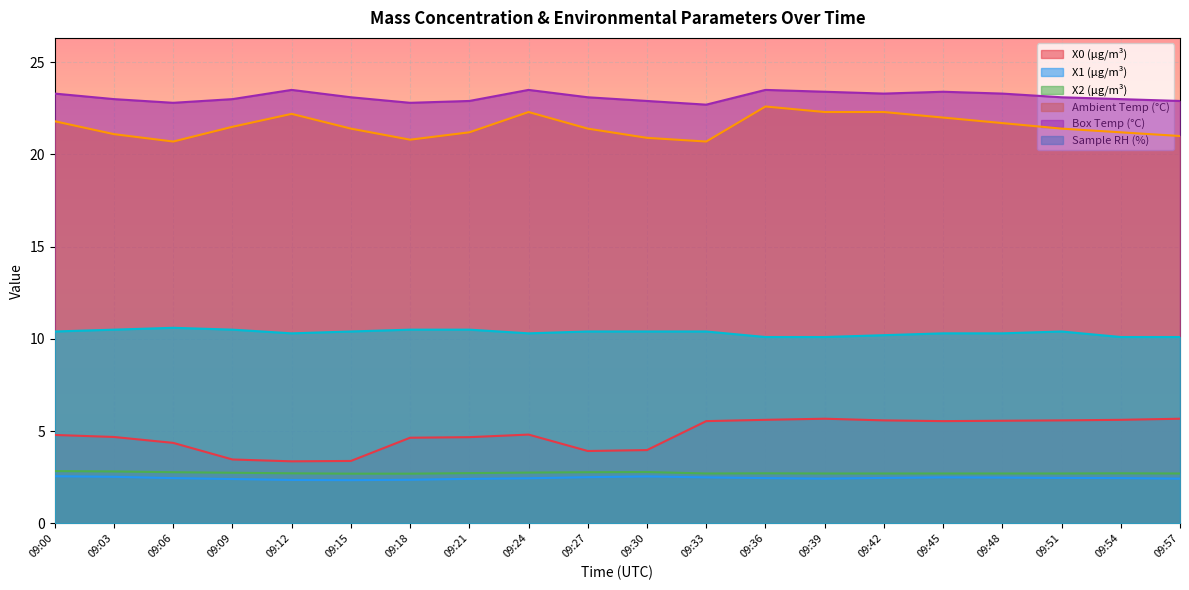

What is the sum of all X1 (μg/m³) values?

49.0